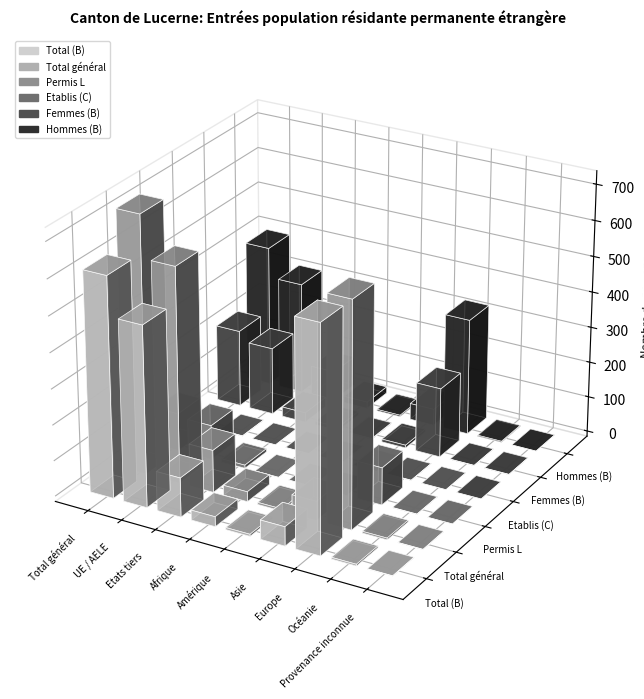

What is the spread (max minus min) of values at UE / AELE?

602